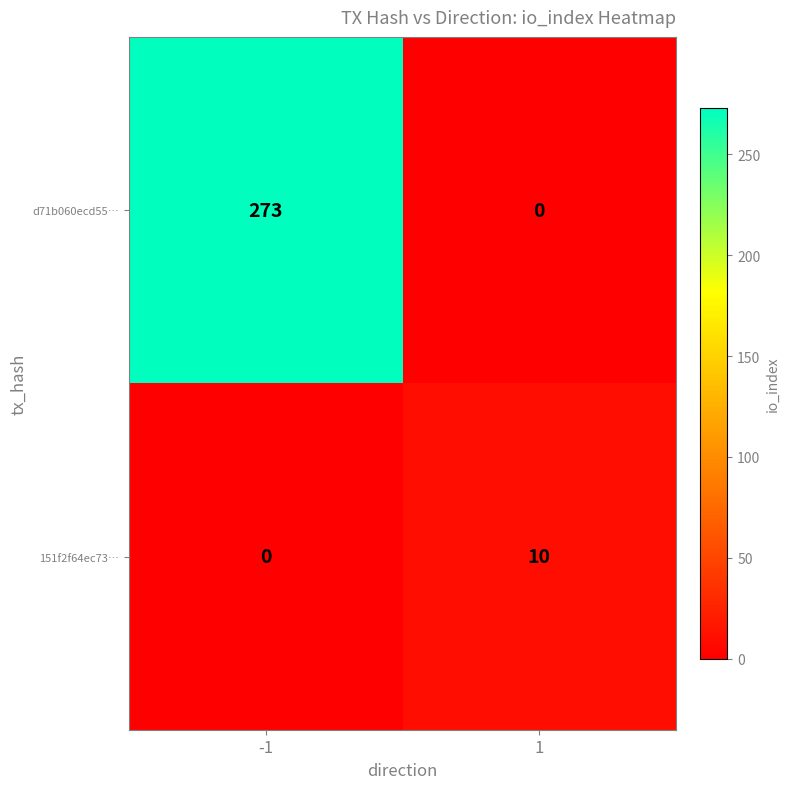

At which category is the sum across all series the highest?

-1